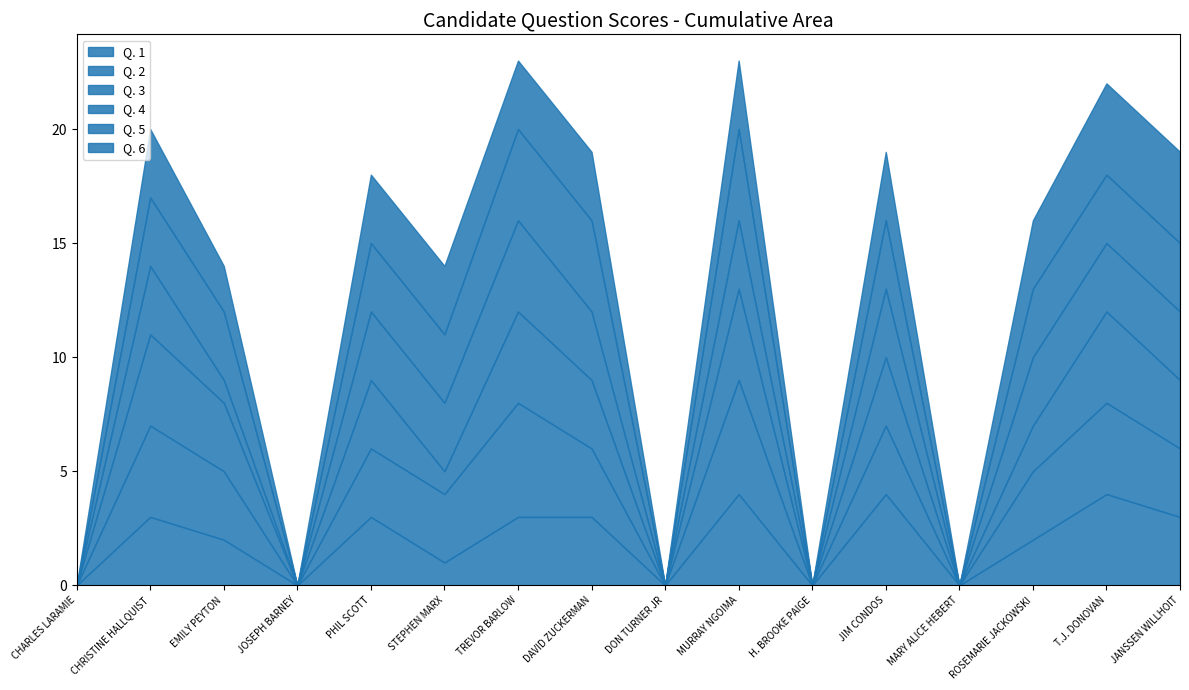

Which category has the highest value in the Q. 6 series?

T.J. DONOVAN